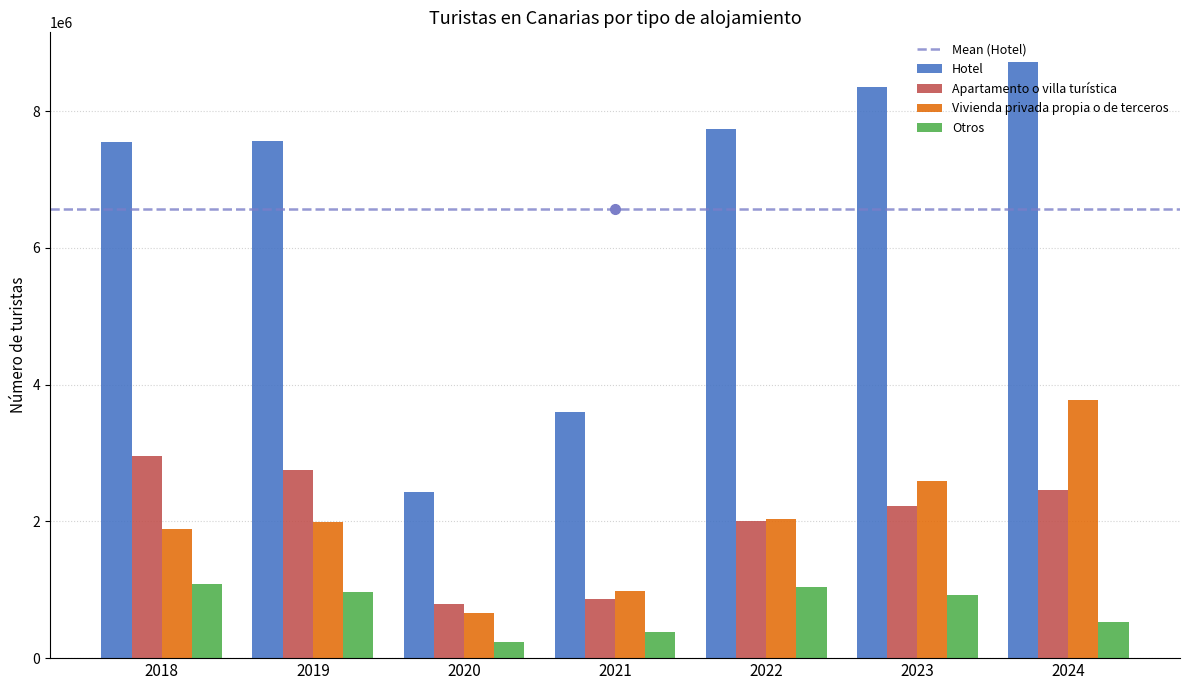

How many Vivienda privada propia o de terceros values are between 978918 and 2590676?

5